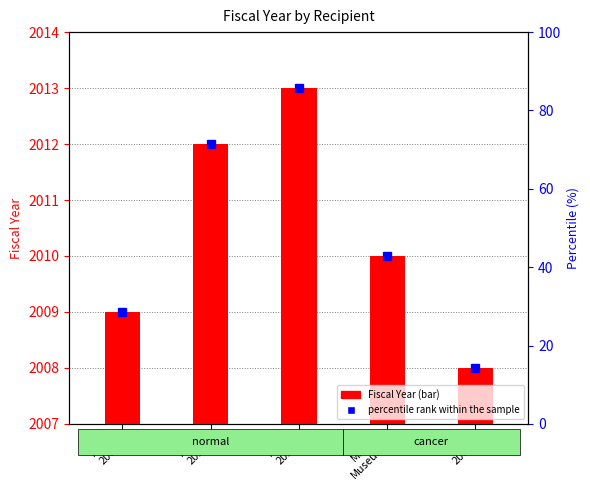

Rank the categories by value from highest to lowest.

AotP
2013, AotP
2012, Miami
Museum, AotP
2009, OSU
2008